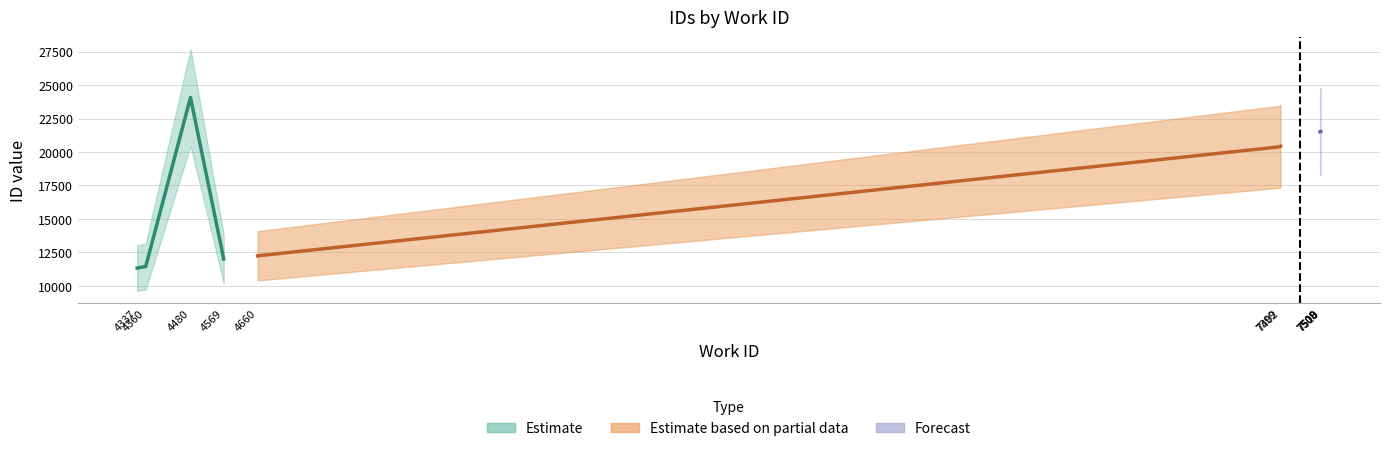

How many data points does each series have?

10